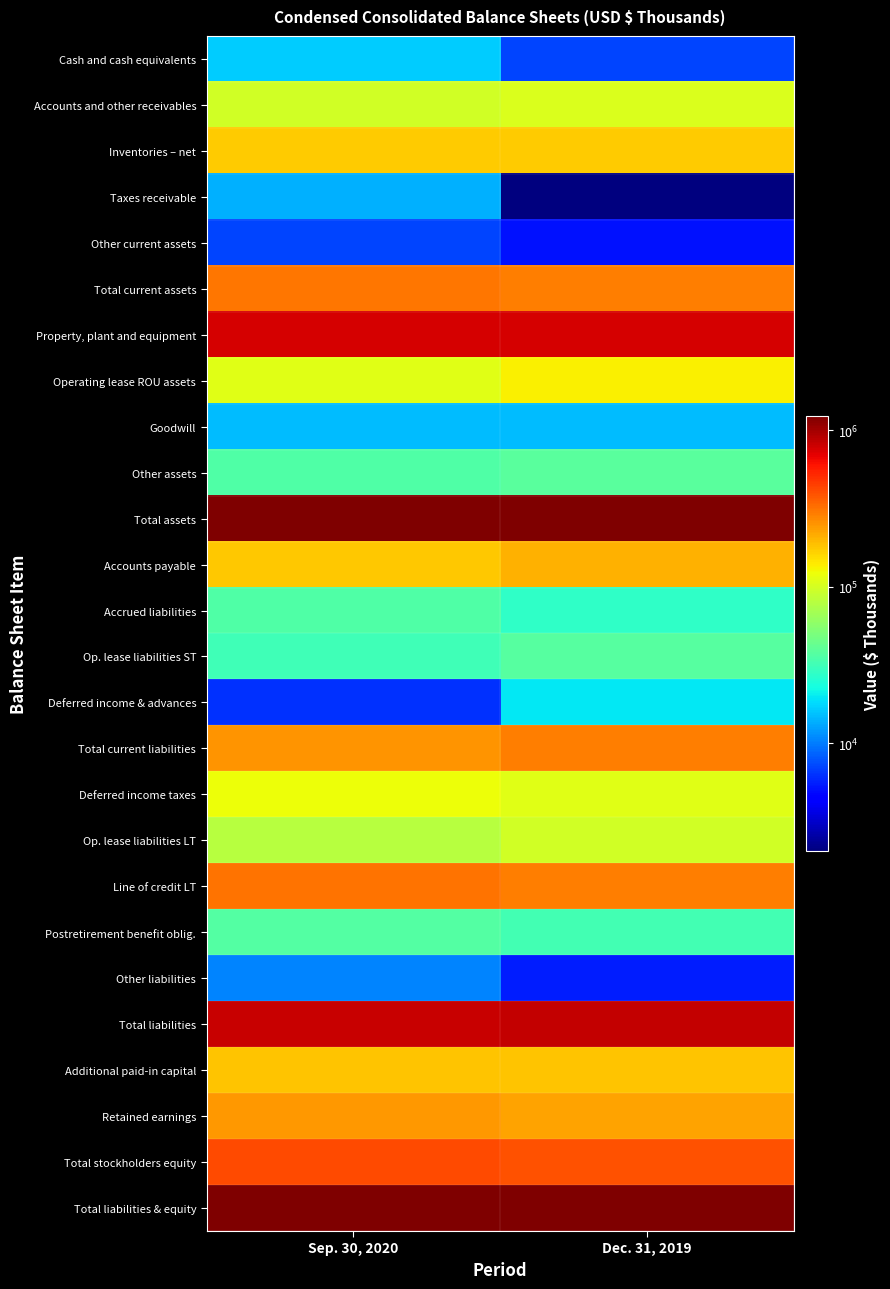

What is the greatest value displayed?

1235969